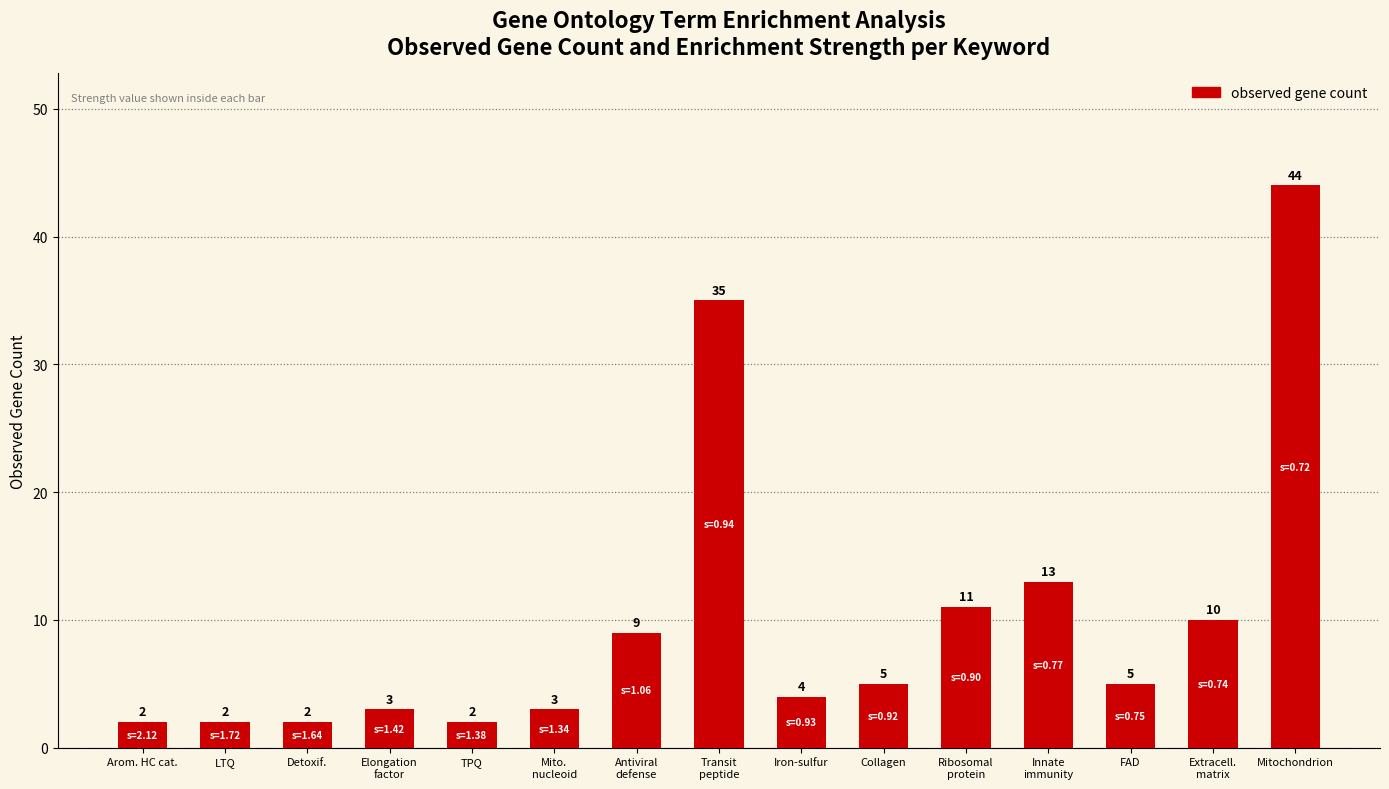

Between Antiviral
defense and Ribosomal
protein, which is larger?

Ribosomal
protein